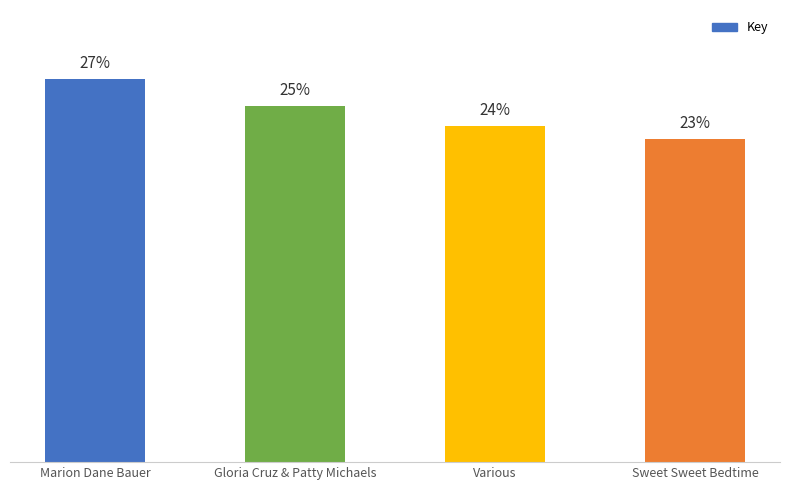

Read the value at Gloria Cruz & Patty Michaels.

204661423